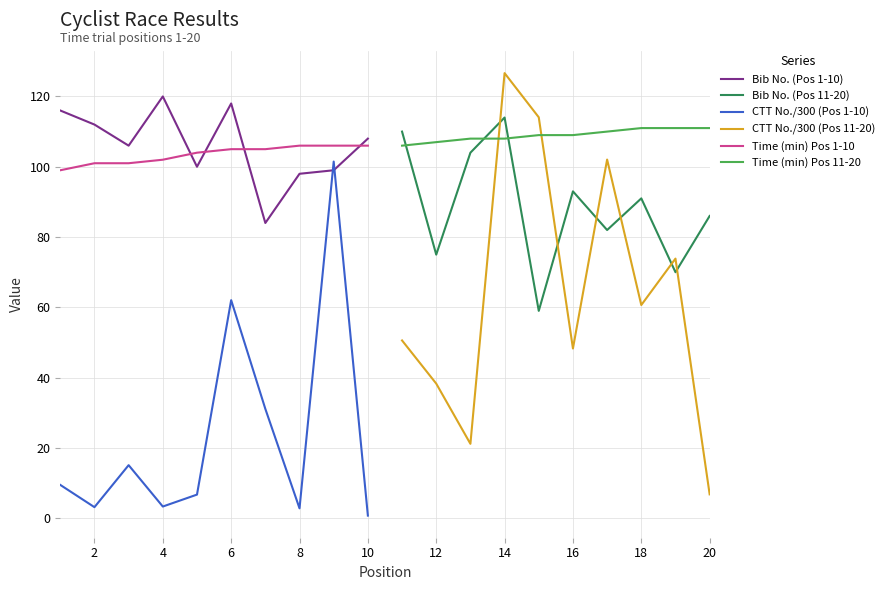

True or false: Bib No. (Pos 1-10) has a value of 120.0 at 4.

True